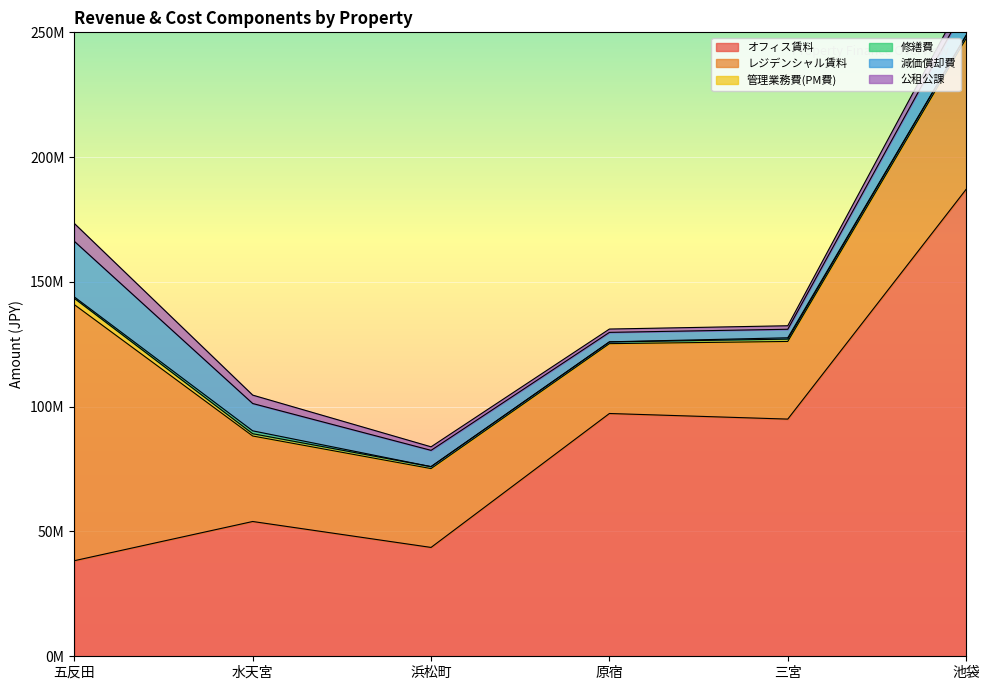

Where does the 管理業務費(PM費) series first go above 945219?

五反田